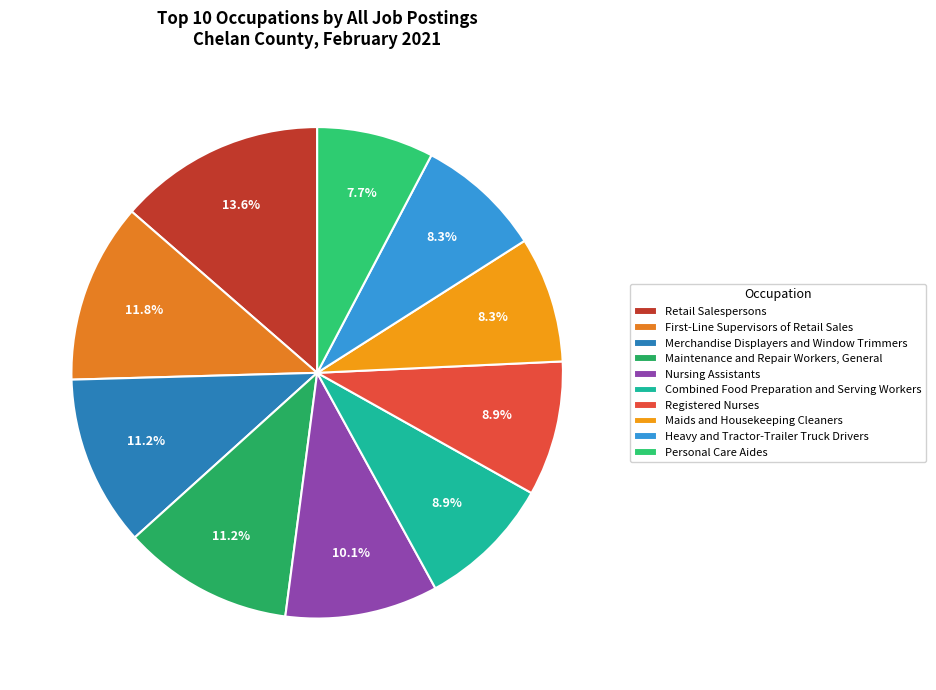

Is Maintenance and Repair Workers, General the majority of the pie?

No